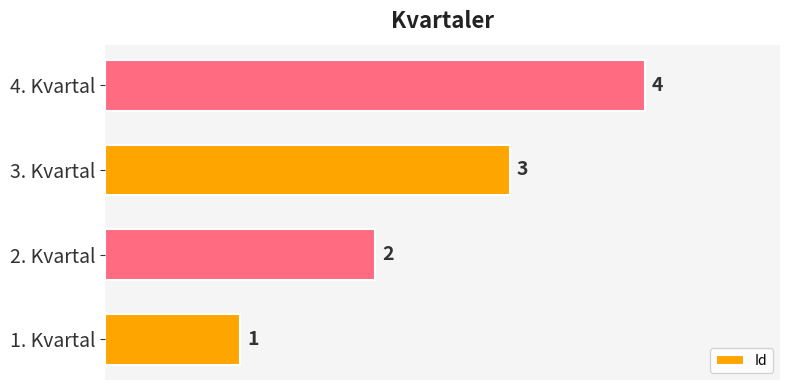

Rank the categories by value from lowest to highest.

1. Kvartal, 2. Kvartal, 3. Kvartal, 4. Kvartal